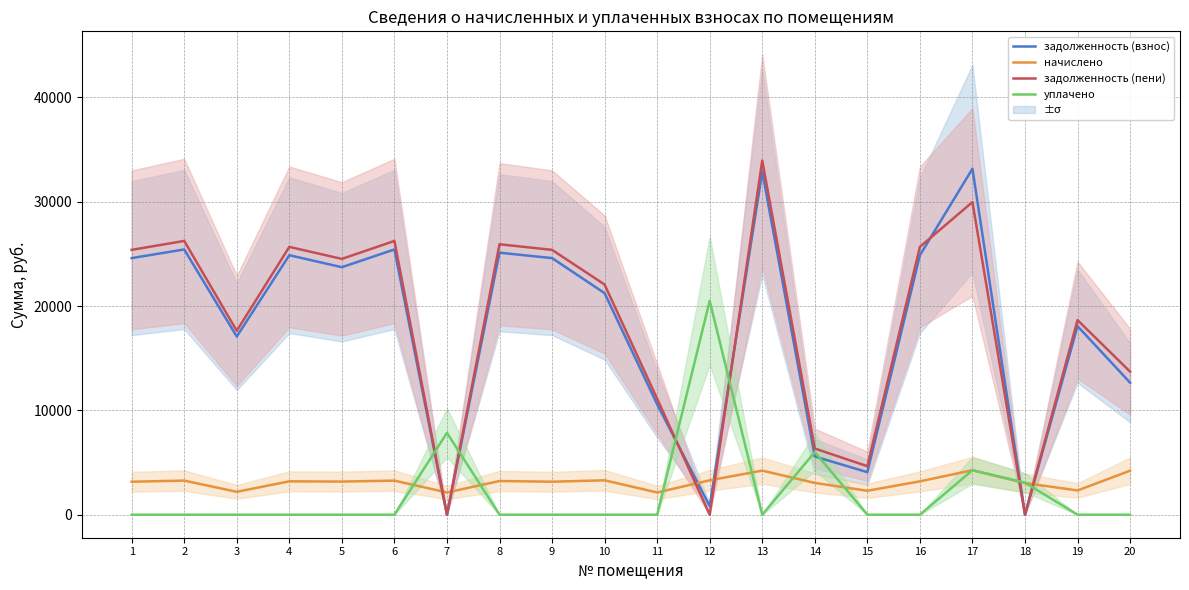

Count the number of data series in this chart.

4